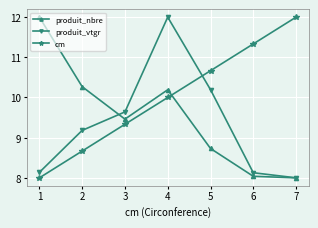

What is the maximum value for produit_vtgr?

12.0